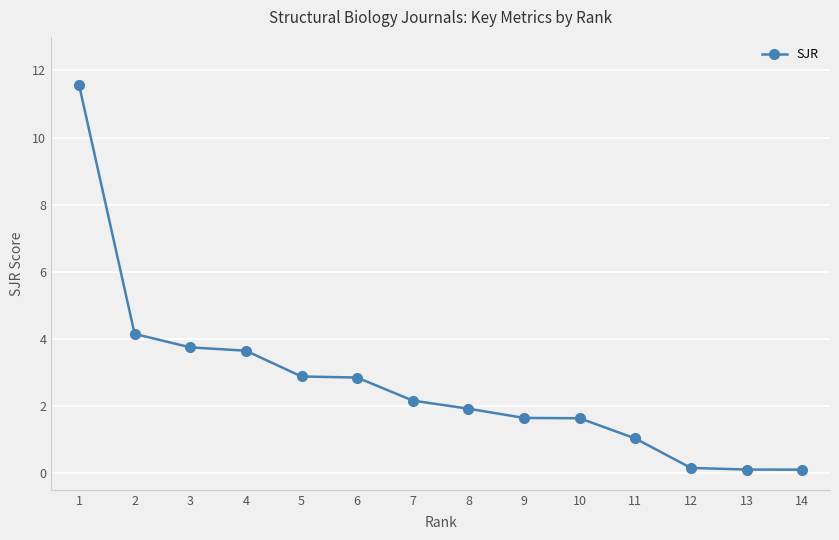

Which has a higher value, 8 or 10?

8